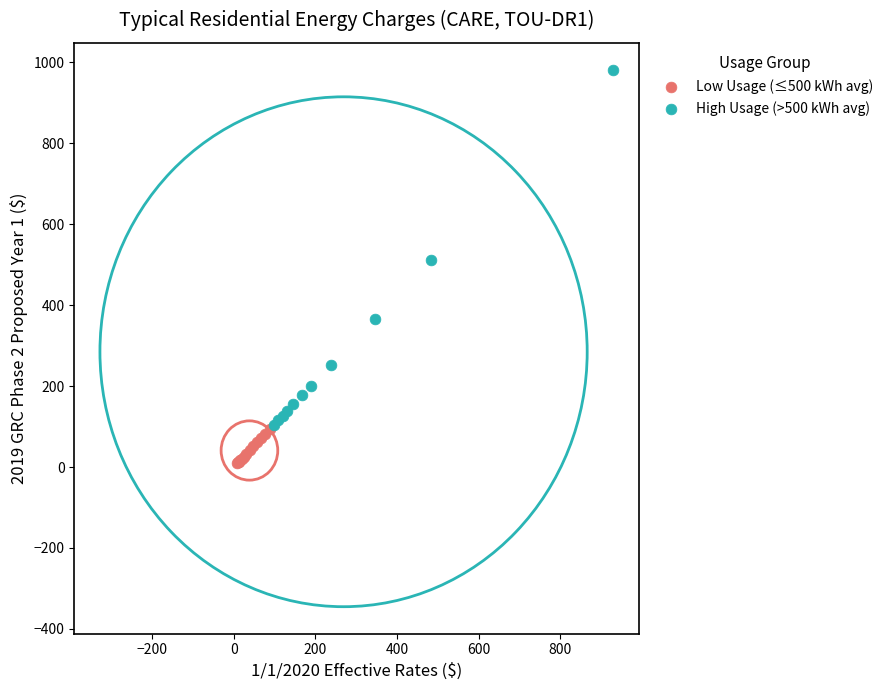

What are all the series names shown in the legend?

Low Usage (≤500 kWh avg), High Usage (>500 kWh avg)